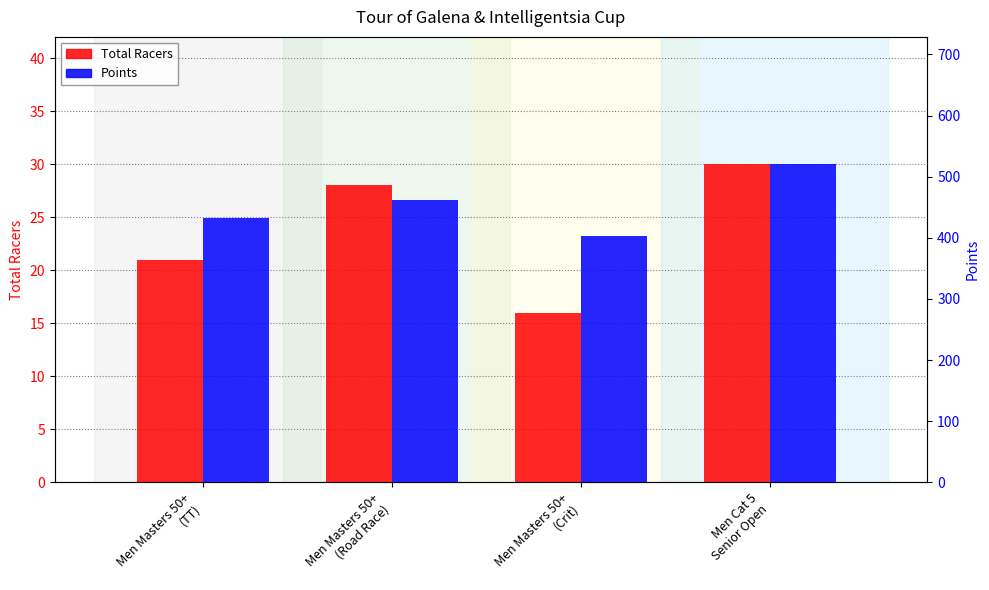

Reading right to left, transcribe all the data shown in this chart.

Total Racers: Men Cat 5
Senior Open=30.0	Men Masters 50+
(Crit)=16.0	Men Masters 50+
(Road Race)=28.0	Men Masters 50+
(TT)=21.0
Points: Men Cat 5
Senior Open=520.4	Men Masters 50+
(Crit)=403.3	Men Masters 50+
(Road Race)=462.1	Men Masters 50+
(TT)=433.0